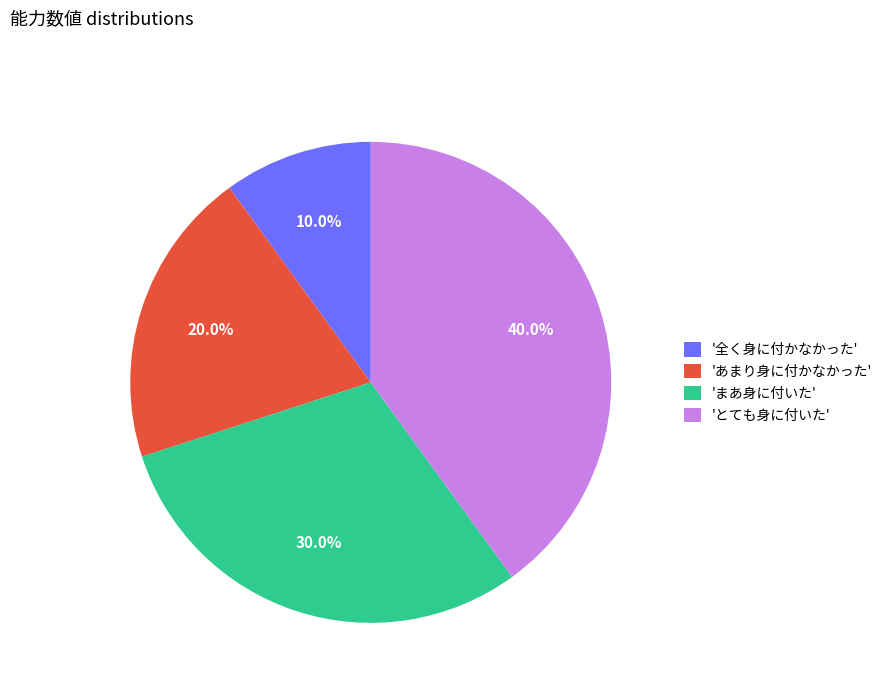

What percentage do 'あまり身に付かなかった' and '全く身に付かなかった' together represent?

30.0%